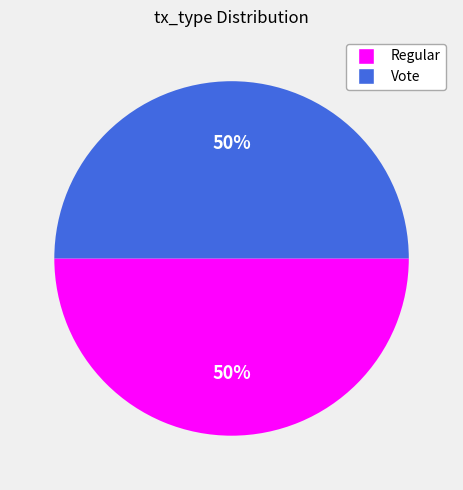

How many slices are in this pie chart?

2